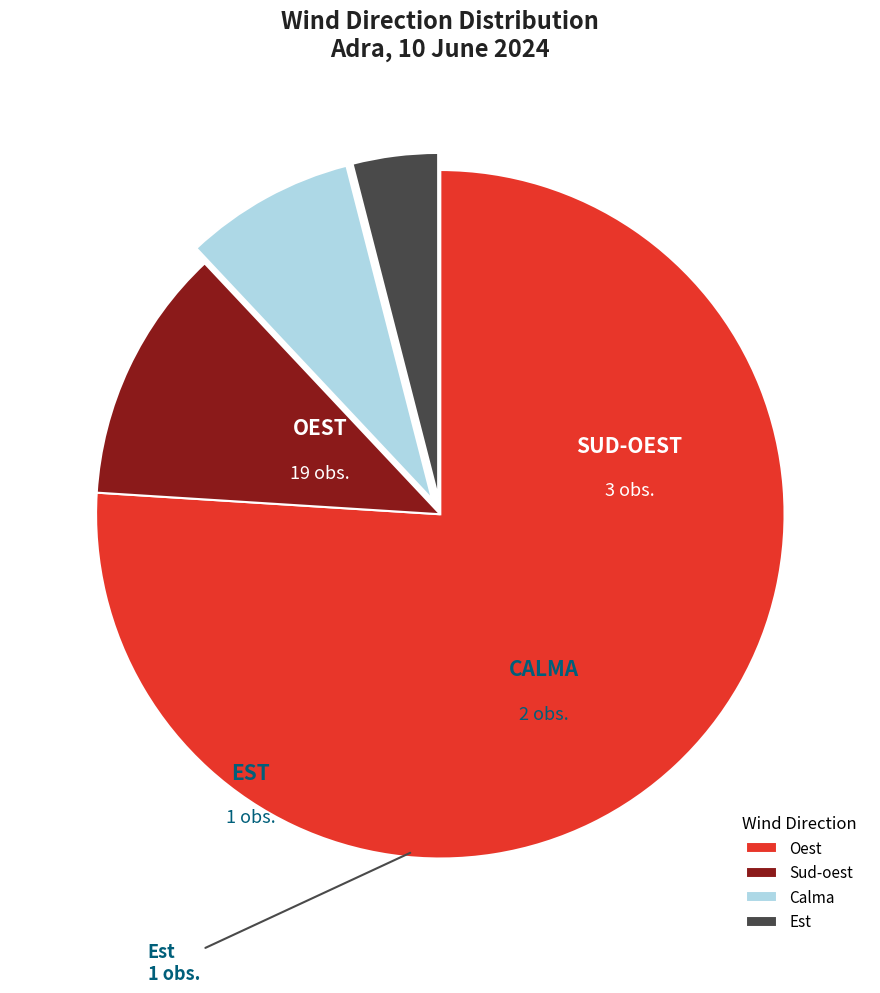

Which category has the biggest portion of the pie?

Oest